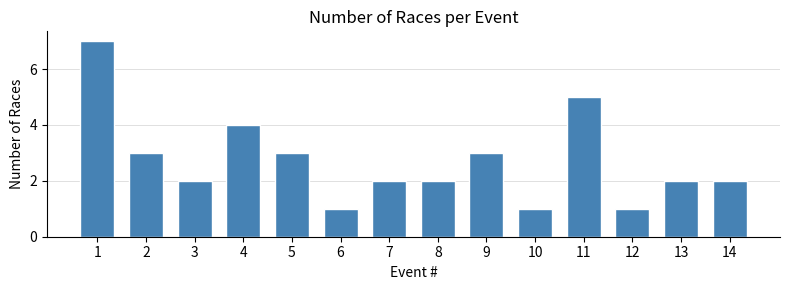

Reading left to right, list all the values displayed in this chart.

1=7	2=3	3=2	4=4	5=3	6=1	7=2	8=2	9=3	10=1	11=5	12=1	13=2	14=2